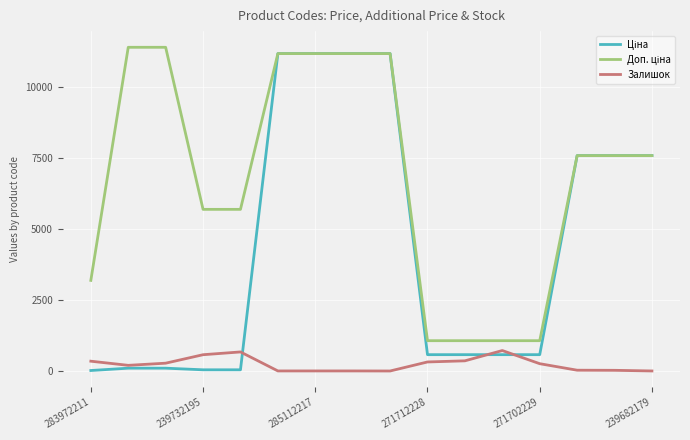

What is the highest value of the Залишок series?

735.0